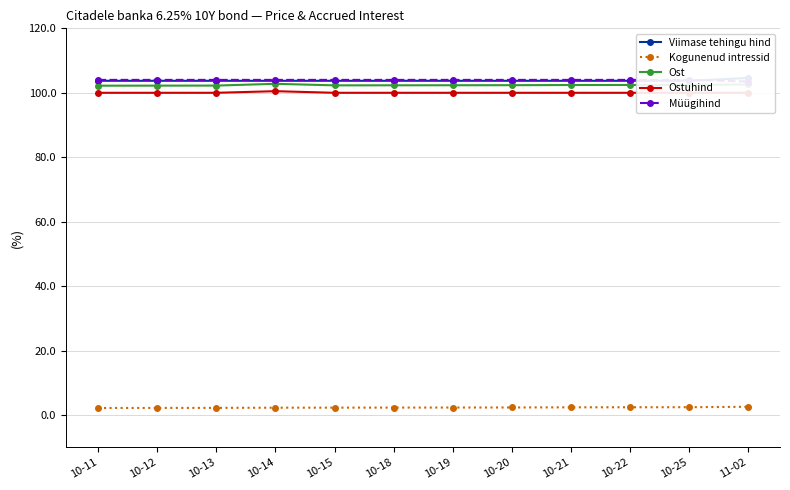

True or false: Viimase tehingu hind has more than 2 points higher than both neighbors.

False